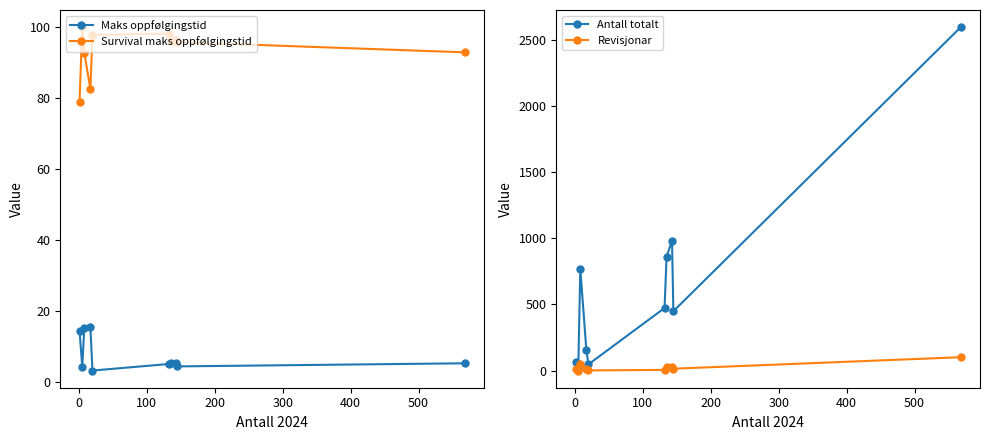

What are all the series names shown in the legend?

Maks oppfølgingstid, Survival maks oppfølgingstid, Antall totalt, Revisjonar